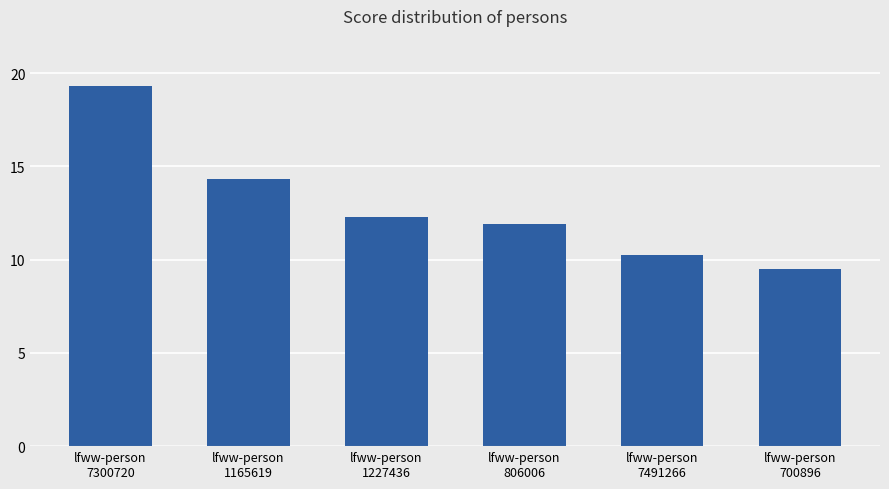

Which label corresponds to the smallest value in the chart?

lfww-person
700896